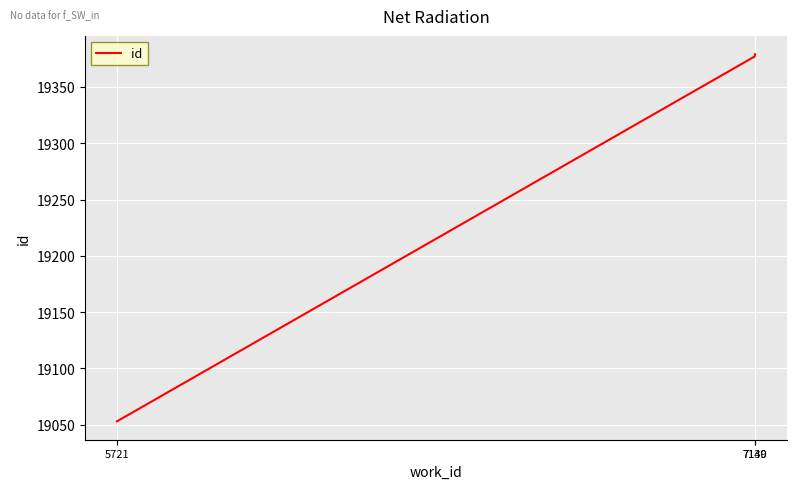

What is the greatest value displayed?

19379